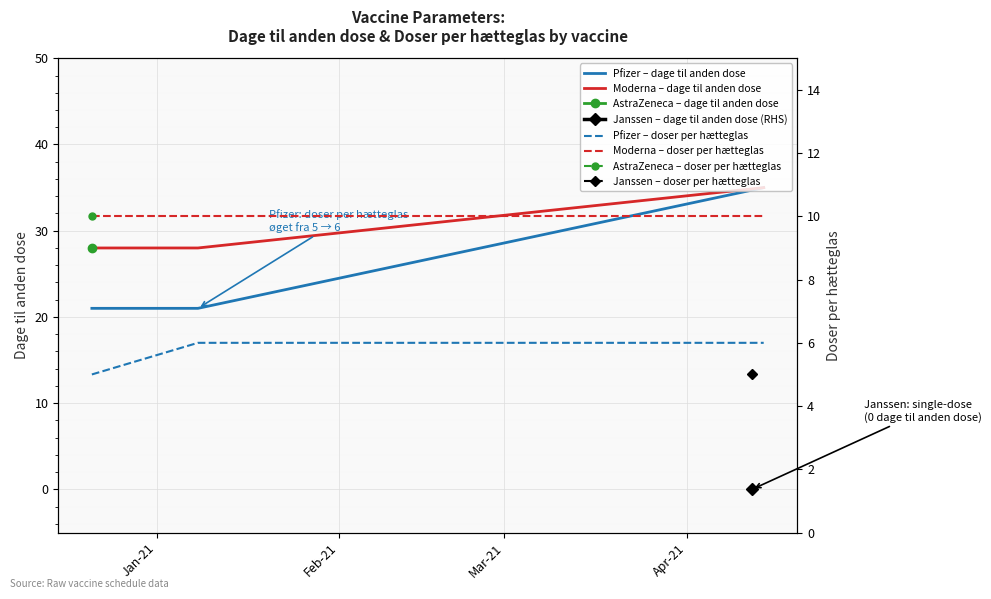

What is the spread (max minus min) of values at Jan-21?

23